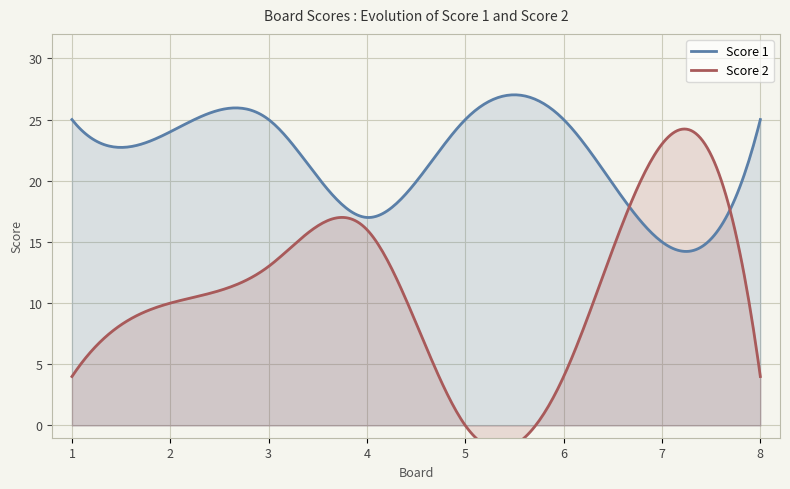

Is it true that Score 2 equals 5 at 4?

False